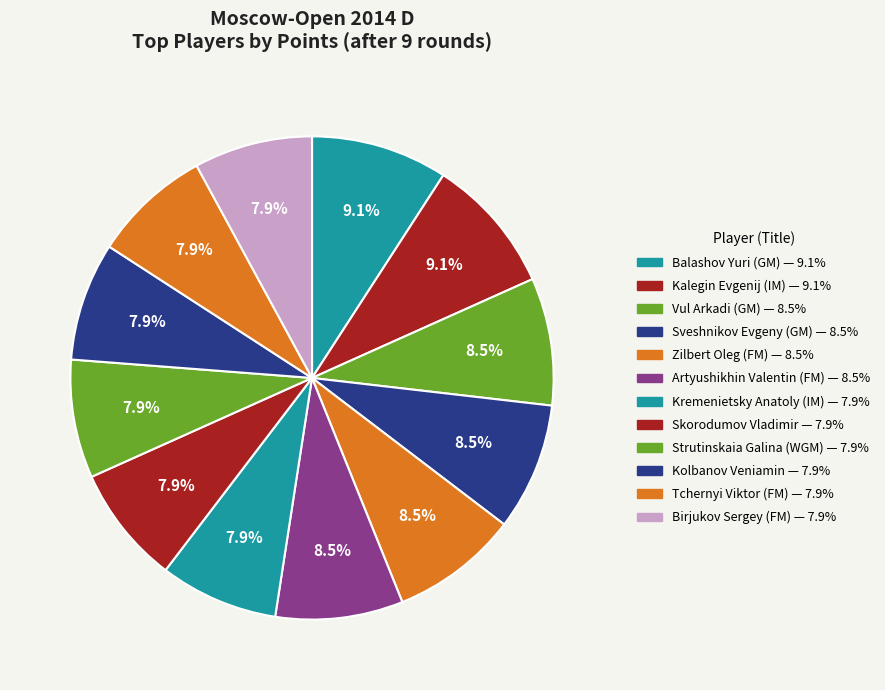

True or false: Kolbanov Veniamin accounts for 8% of the total.

True